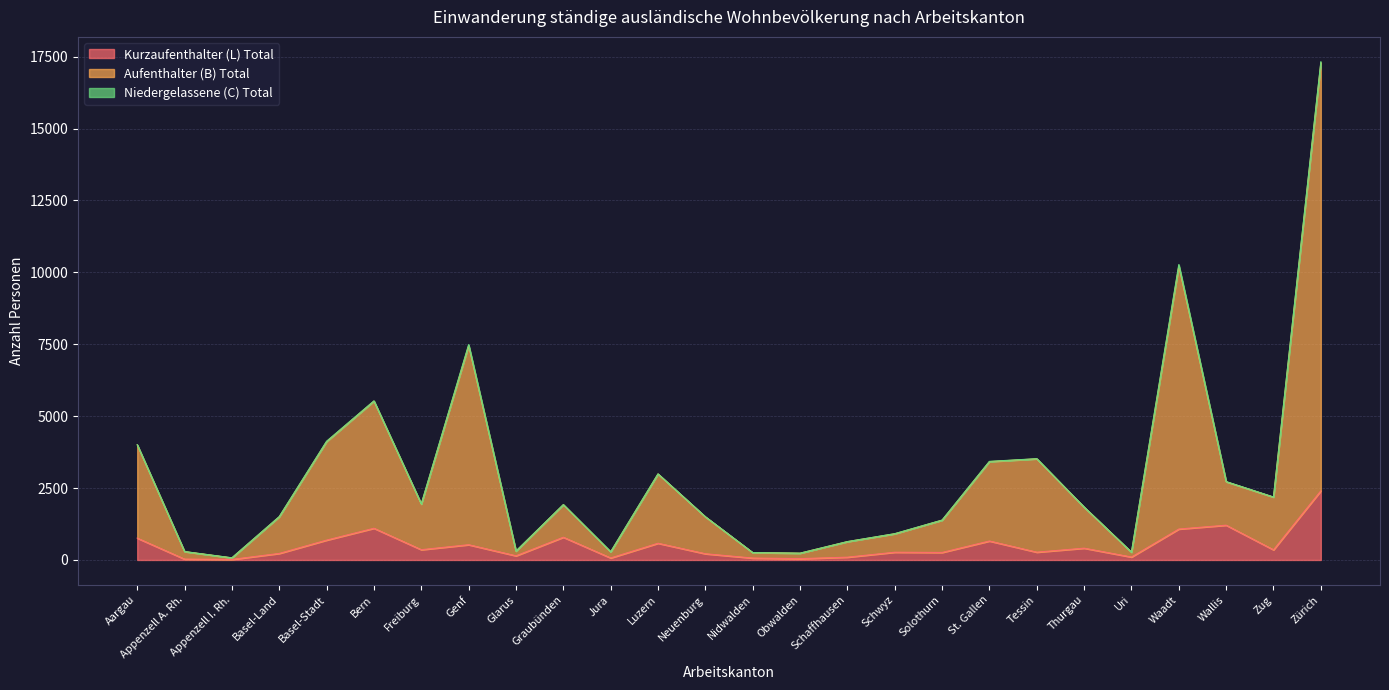

List the labels in order of Aufenthalter (B) Total value, smallest first.

Appenzell I. Rh., Obwalden, Nidwalden, Uri, Jura, Appenzell A. Rh., Glarus, Schaffhausen, Schwyz, Solothurn, Neuenburg, Basel-Land, Thurgau, Graubünden, Freiburg, Zug, Wallis, Luzern, St. Gallen, Tessin, Aargau, Basel-Stadt, Bern, Genf, Waadt, Zürich